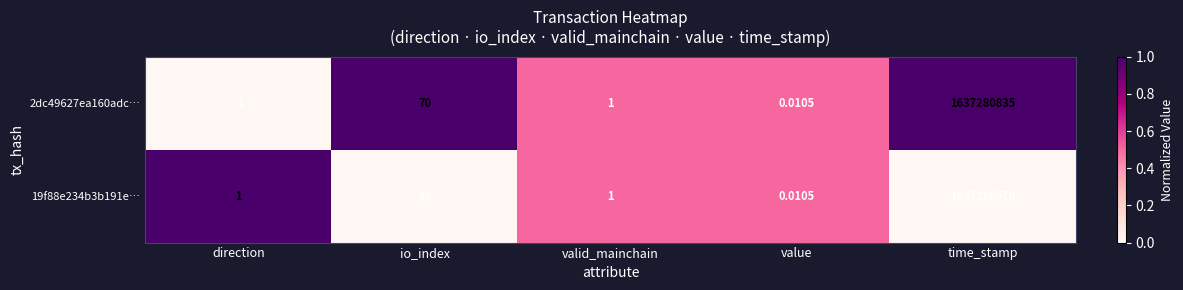

At which label is 19f88e234b3b191e… closest to 818640285?

io_index